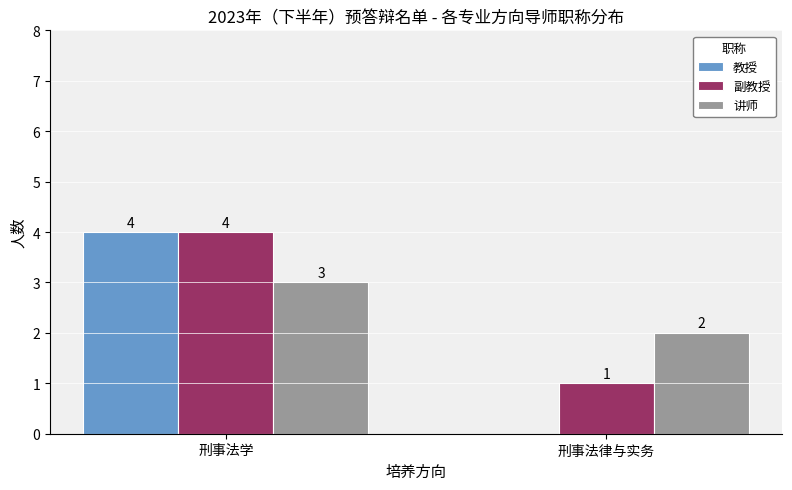

What is the sum of the 副教授 values at 刑事法学 and 刑事法律与实务?

5